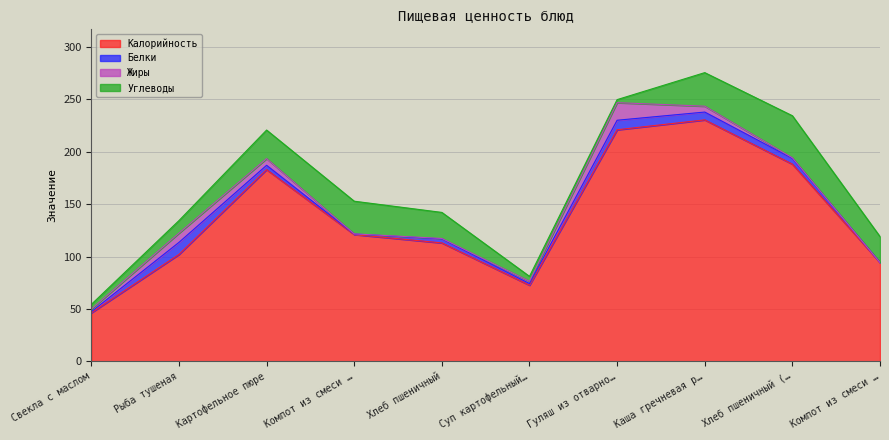

In Жиры, how many points are higher than both neighbors (excluding endpoints)?

2